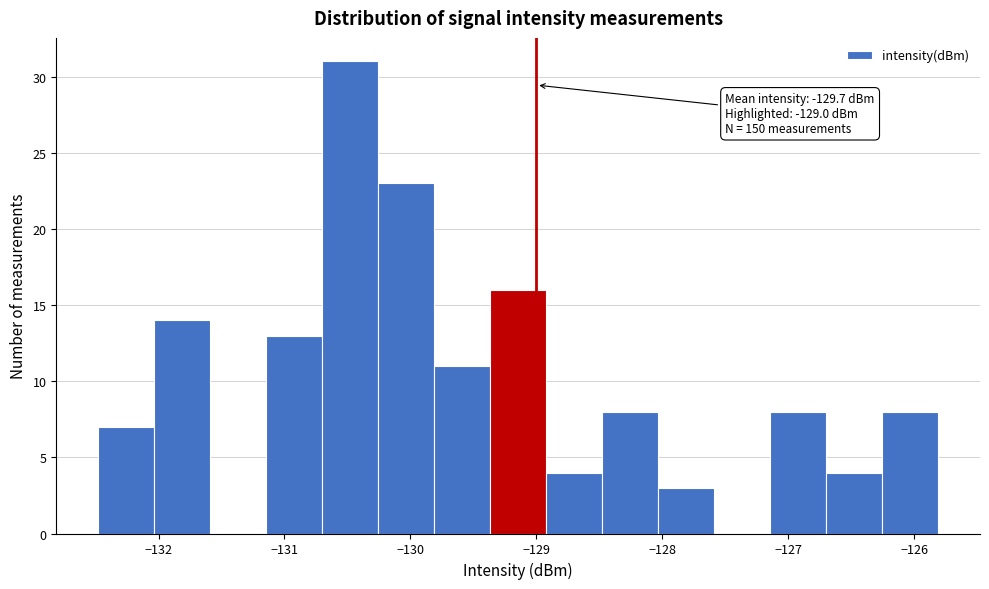

Which range on the x-axis has the tallest bar?

-130.7 to -130.3